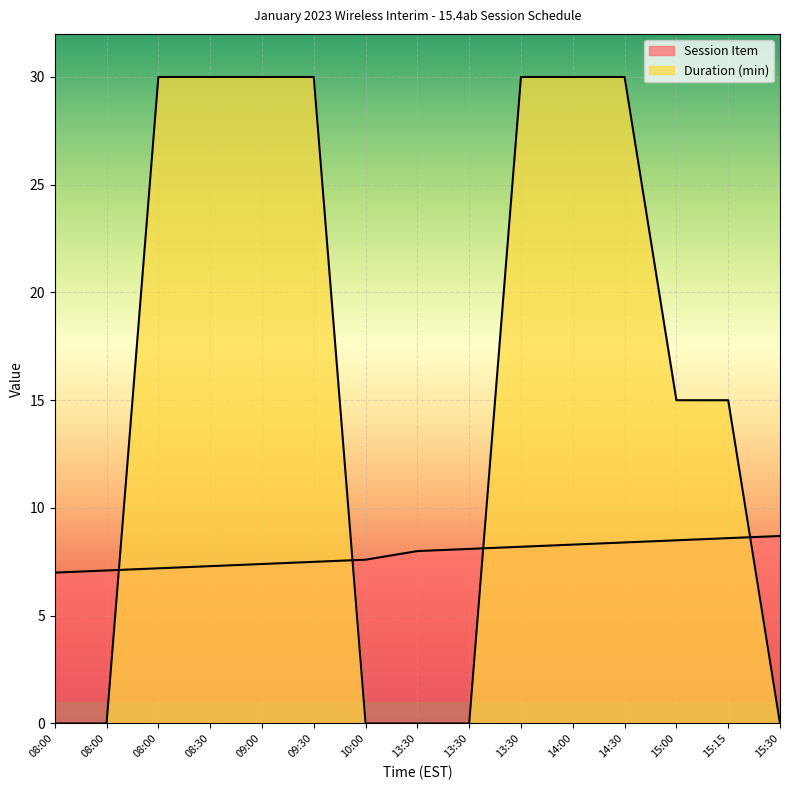

What is the total value across all series at 13:30?

8.0